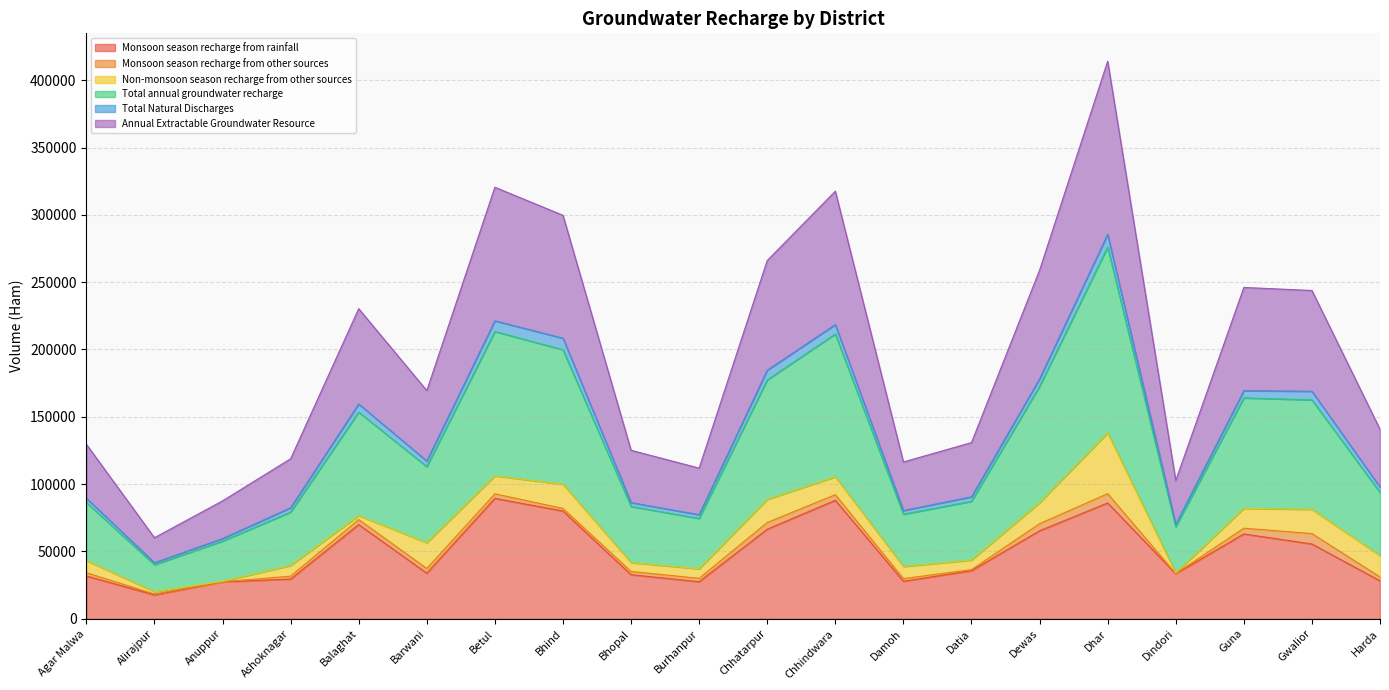

How many values in the Monsoon season recharge from rainfall series exceed 35693?

10